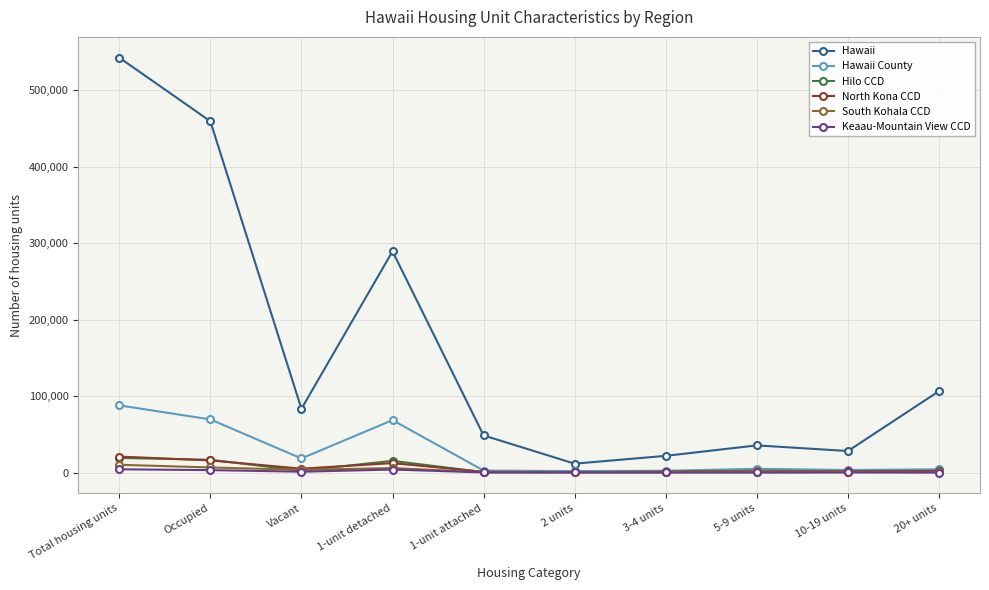

True or false: Hawaii County and Hawaii cross at least once.

False